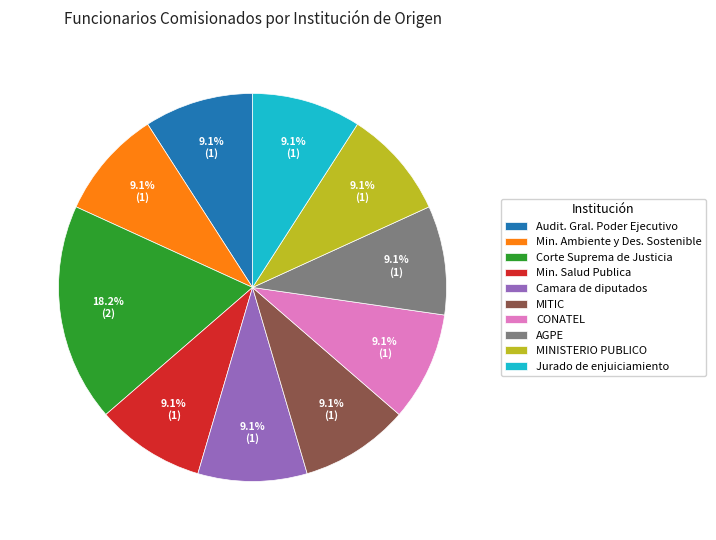

What is the ratio of the value at Camara de diputados to the value at MINISTERIO PUBLICO?

1.0